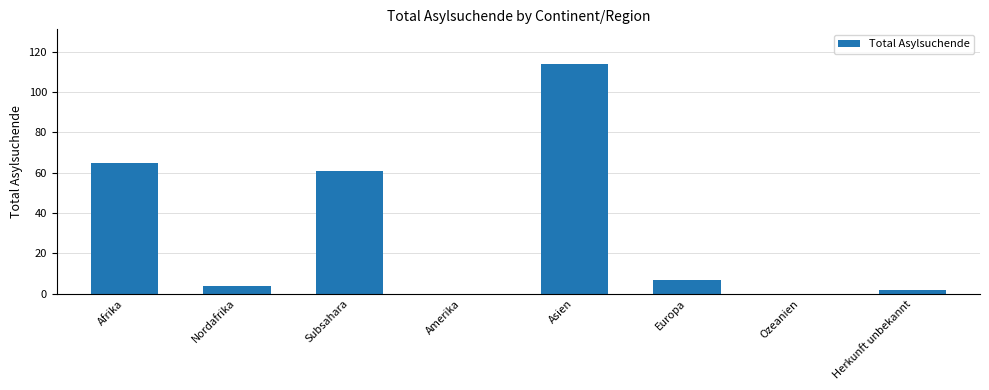

Count the number of data series in this chart.

1